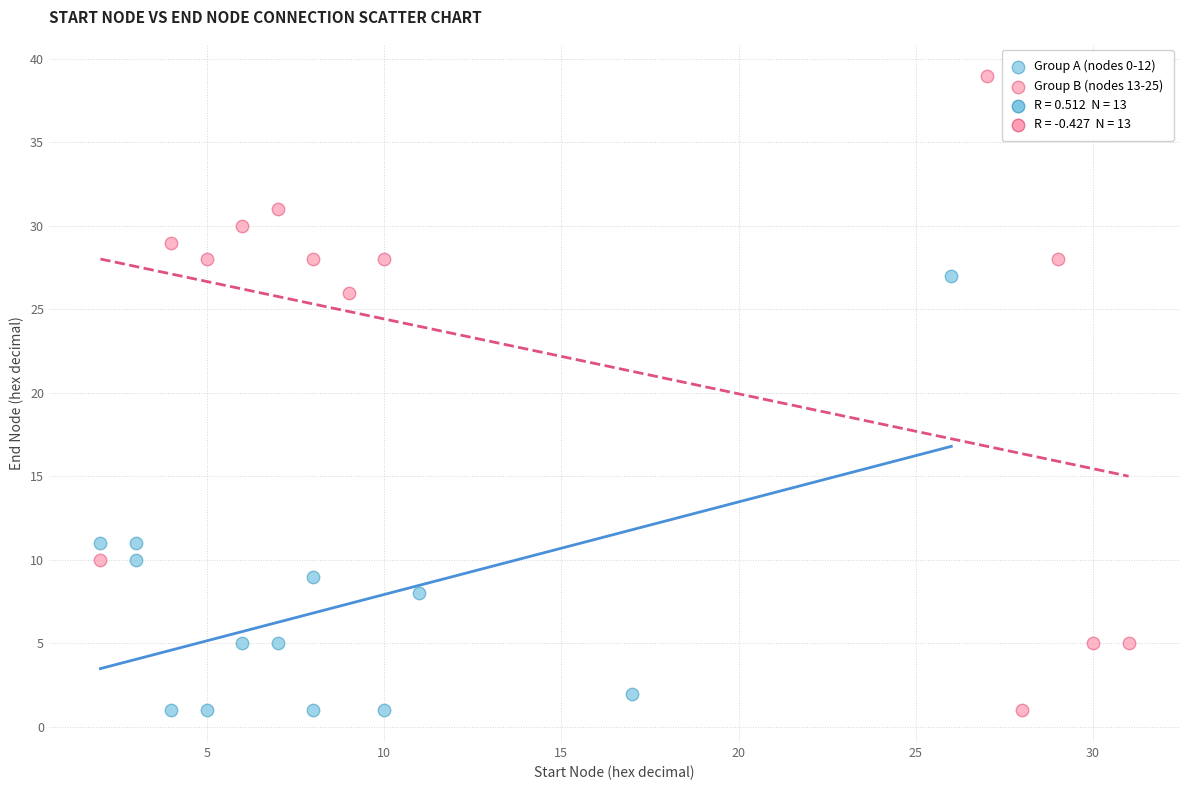

Which series has the widest spread of Y values?

Group B (nodes 13-25)